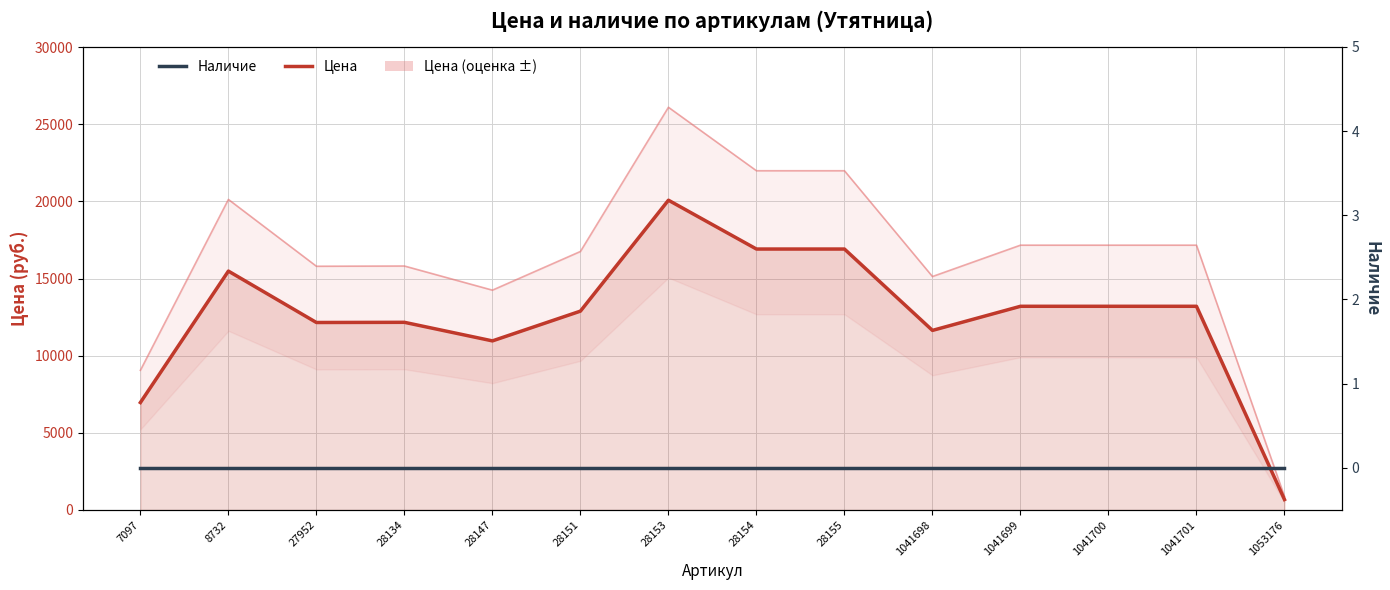

True or false: Цена and Цена (оценка ±) cross at least once.

False